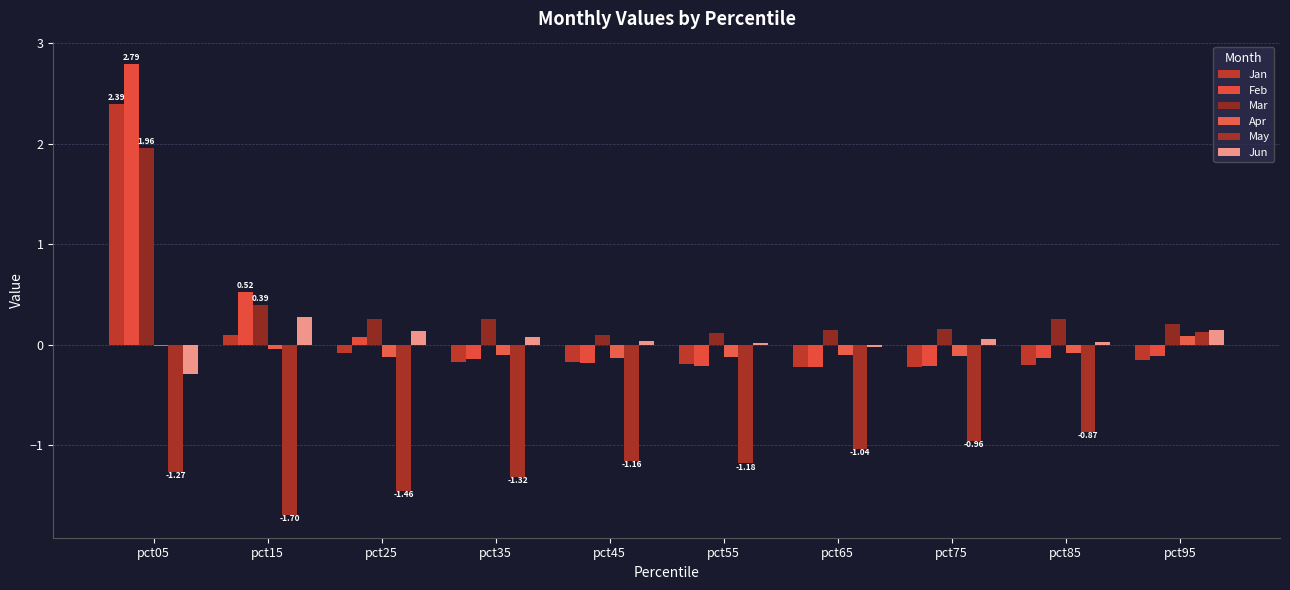

What is the spread (max minus min) of values at pct25?

1.7